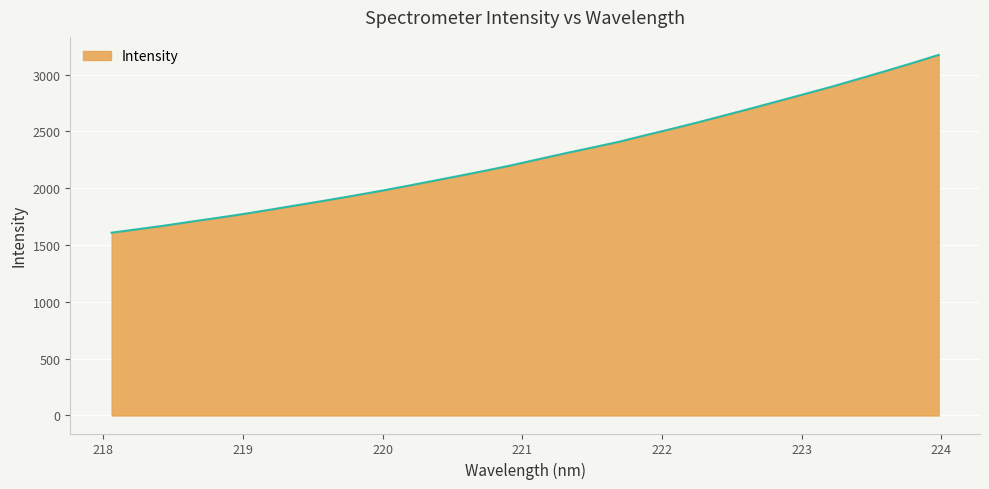

What is the difference between the maximum and minimum values?

1564.4